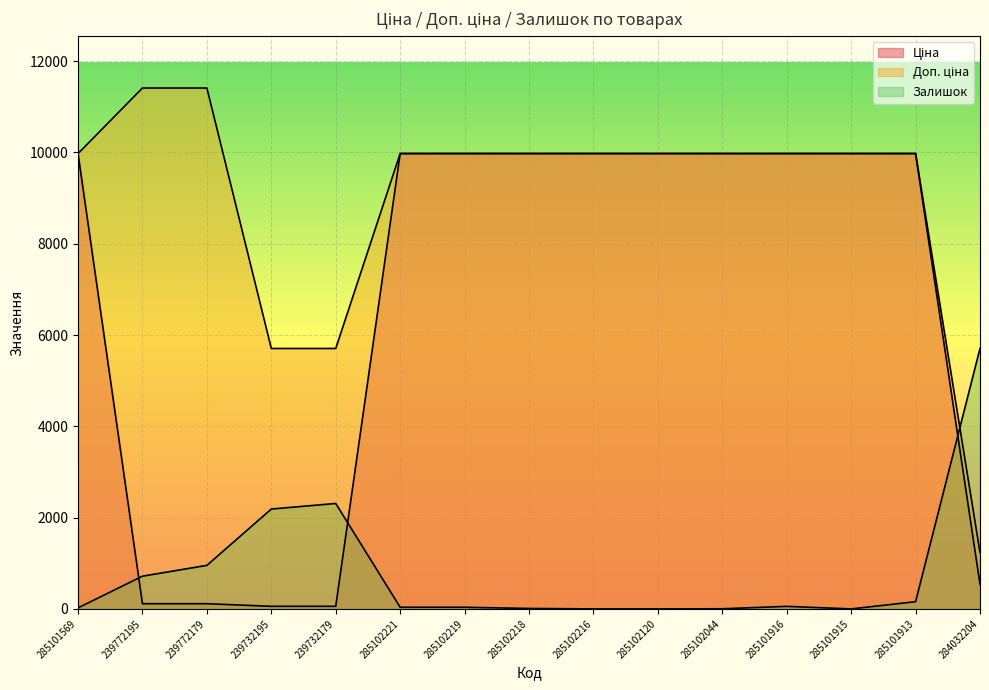

At which label does Ціна first exceed 9974?

285101569